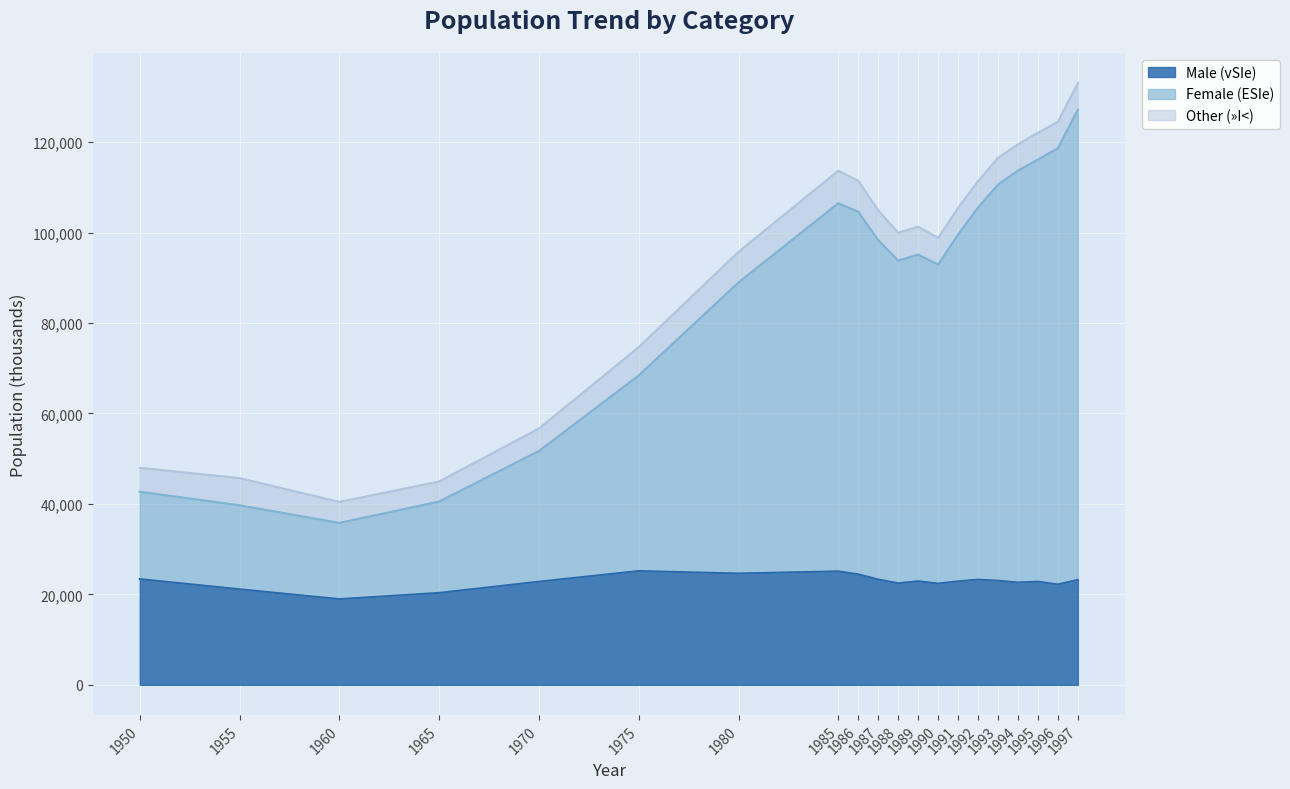

What is the minimum value shown in the chart?

18945